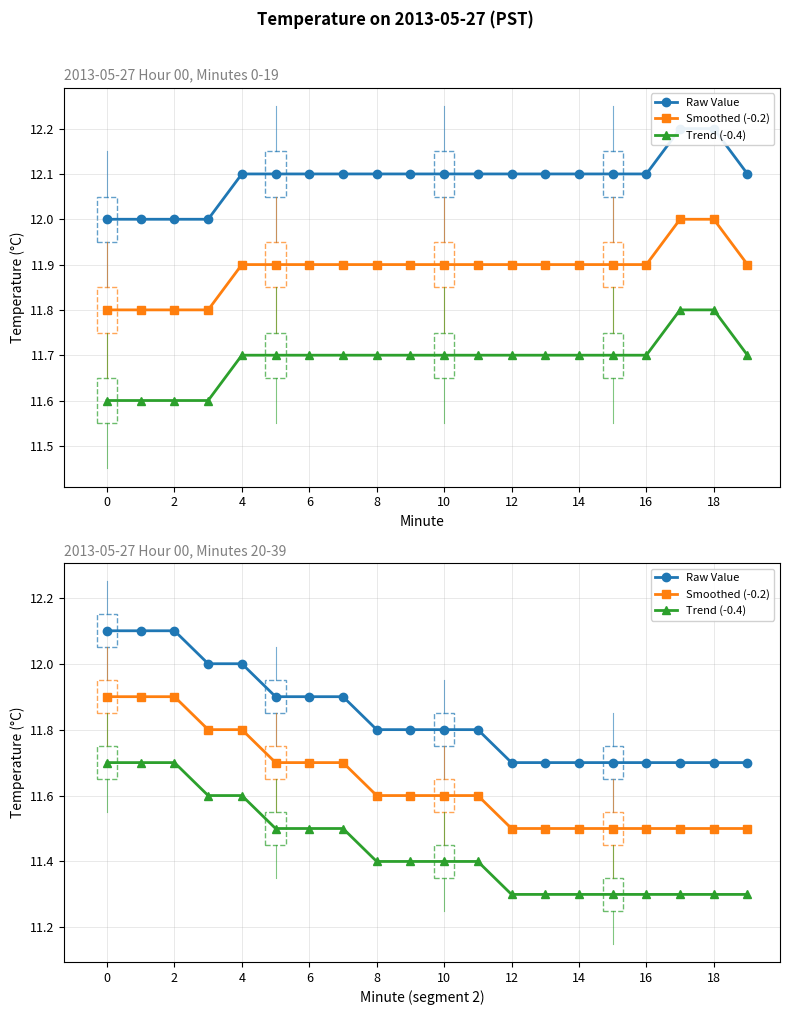

List the series in order of their peak value, highest first.

Raw Value, Smoothed (-0.2), Trend (-0.4)